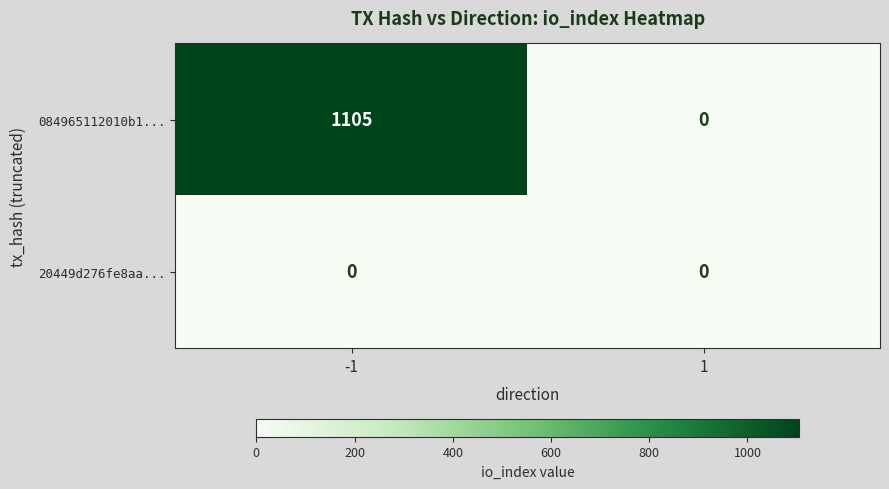

Rank the series by their maximum value, from highest to lowest.

084965112010b1..., 20449d276fe8aa...